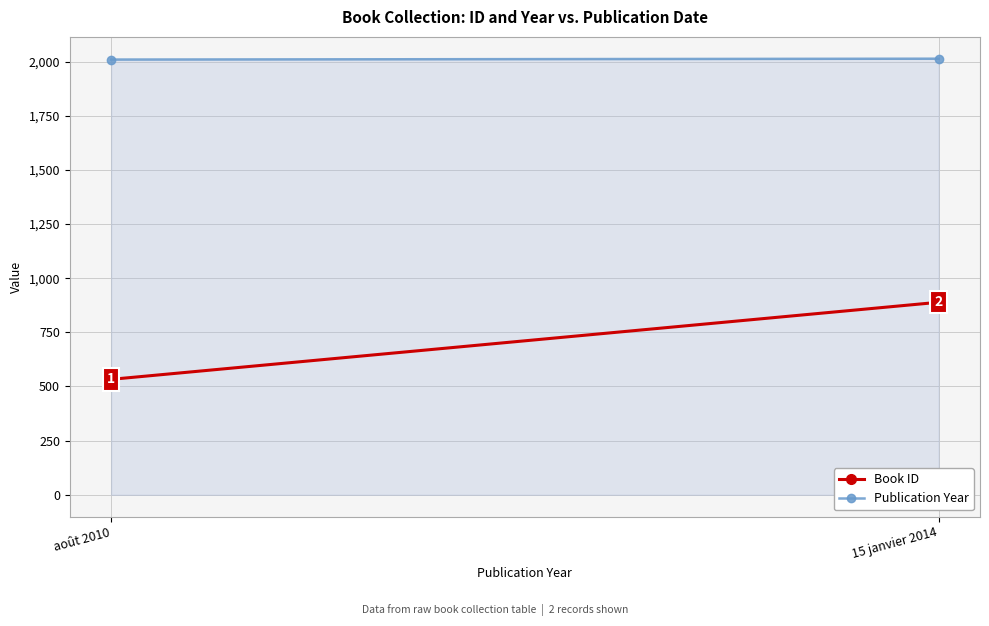

What is the minimum value for Publication Year?

2010